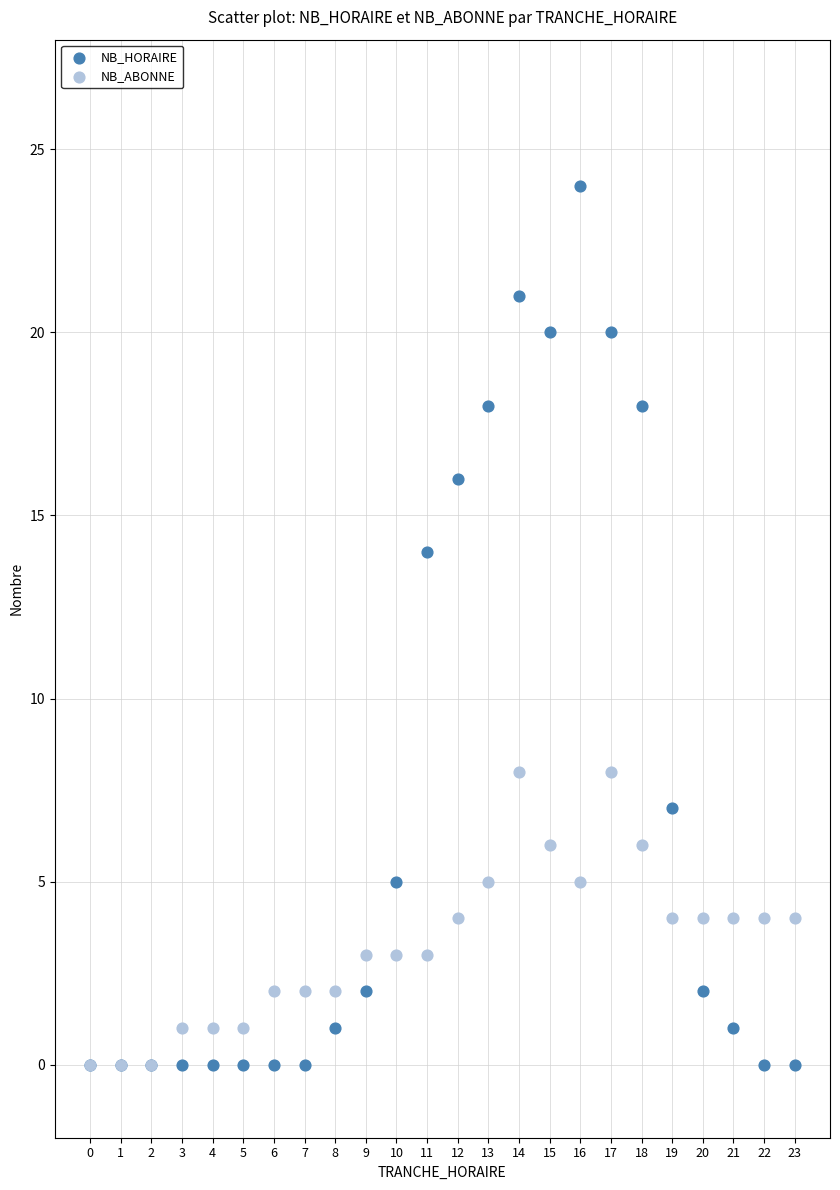

In the NB_HORAIRE series, what Y value is closest to 12?

14